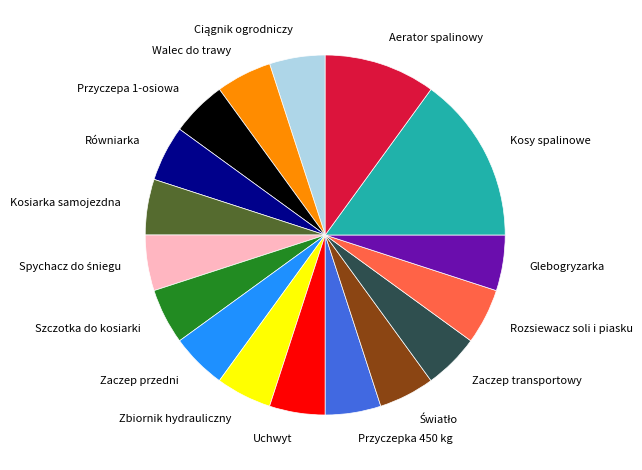

Does Równiarka represent more than half of the total?

No